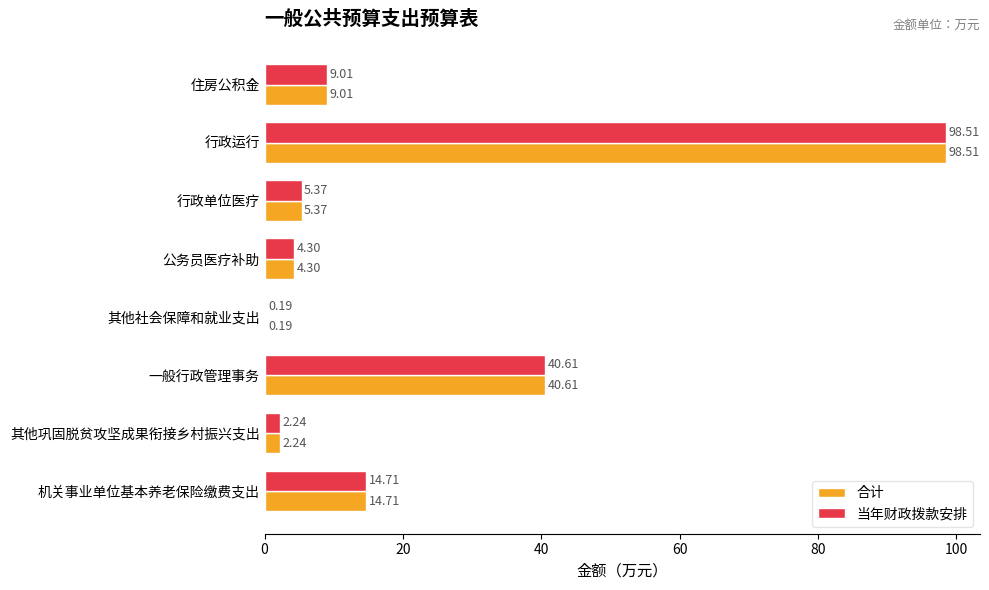

What is the sum of the 当年财政拨款安排 values at 机关事业单位基本养老保险缴费支出 and 其他巩固脱贫攻坚成果衔接乡村振兴支出?

17.0